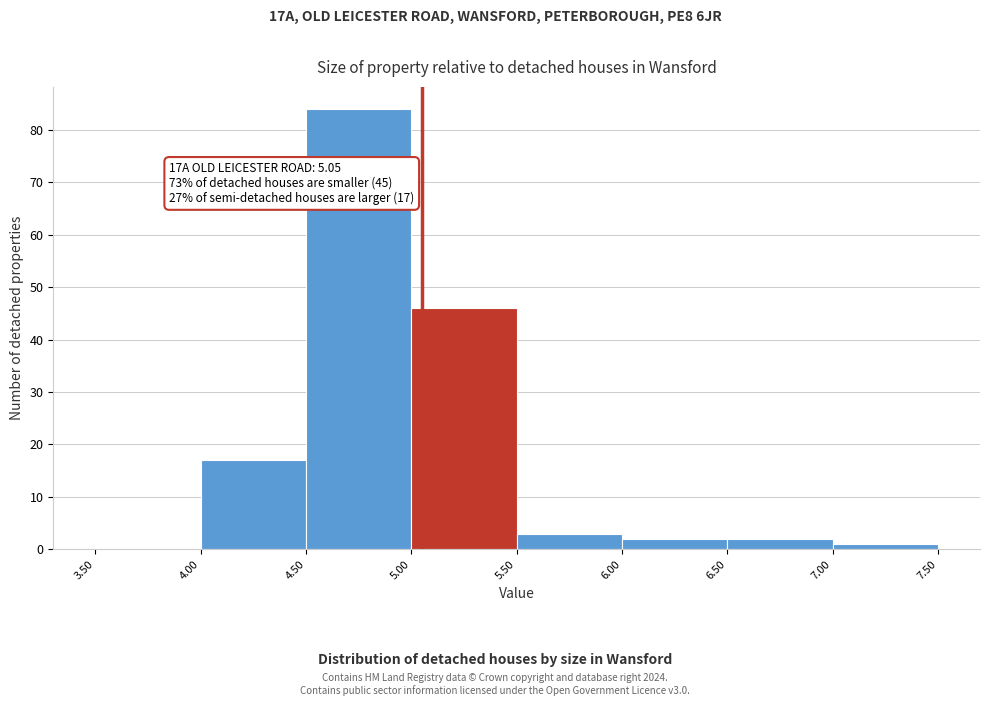

Which range on the x-axis has the tallest bar?

4.50 to 5.00